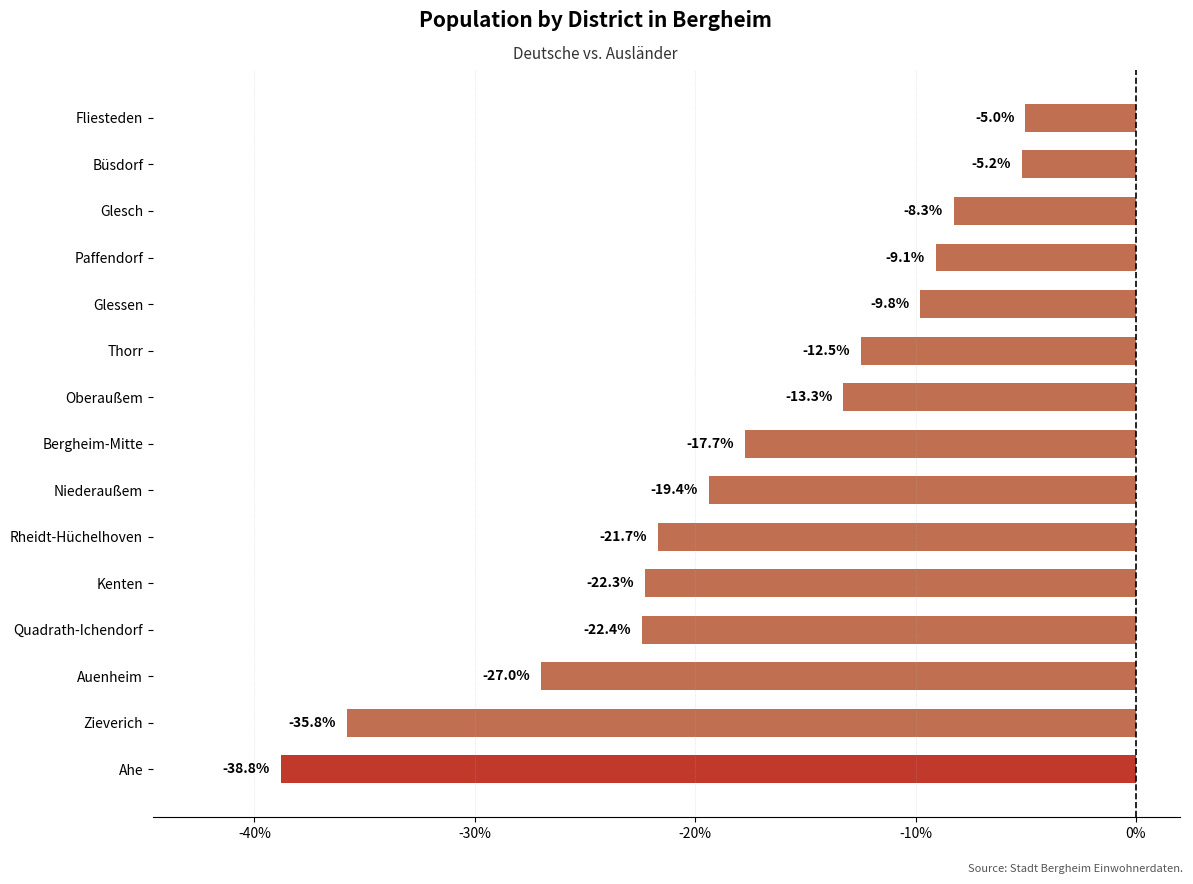

The chart shows a value of -5.2 at Büsdorf. True or false?

True